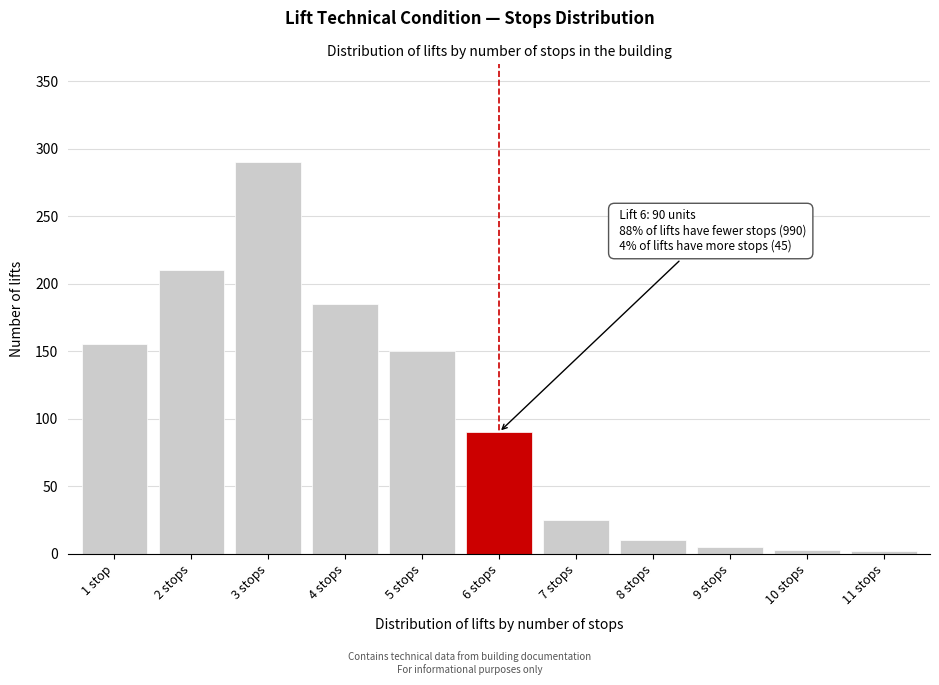

The chart shows a value of 5 at 9 stops. True or false?

True